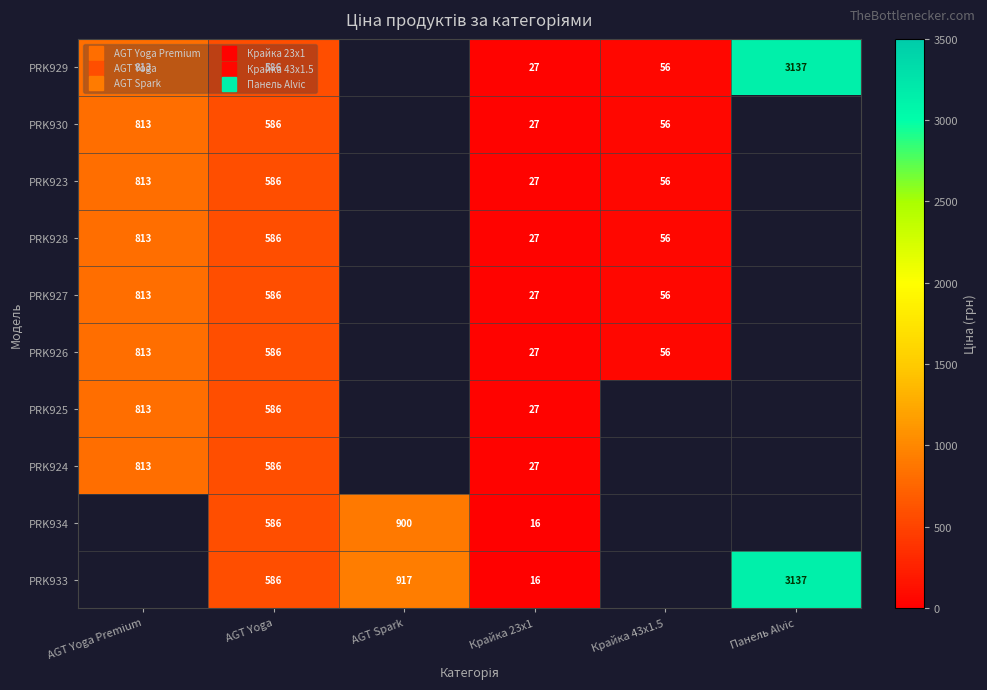

What is the difference between the PRK923 values at Крайка 23x1 and AGT Yoga?

558.6